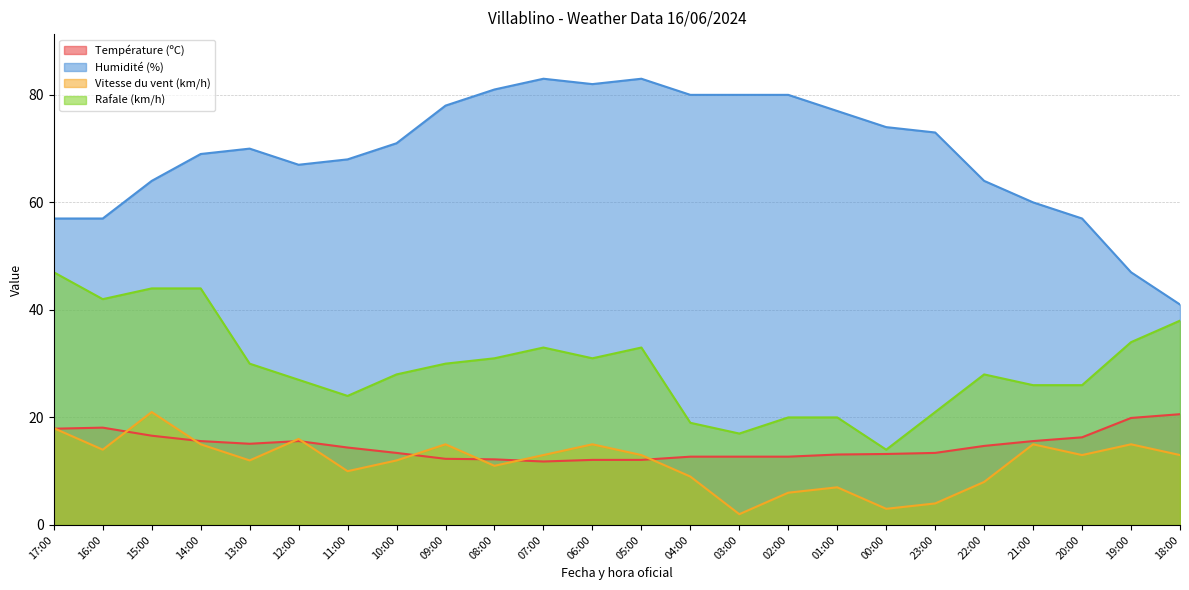

What position from the left is 18:00?

24